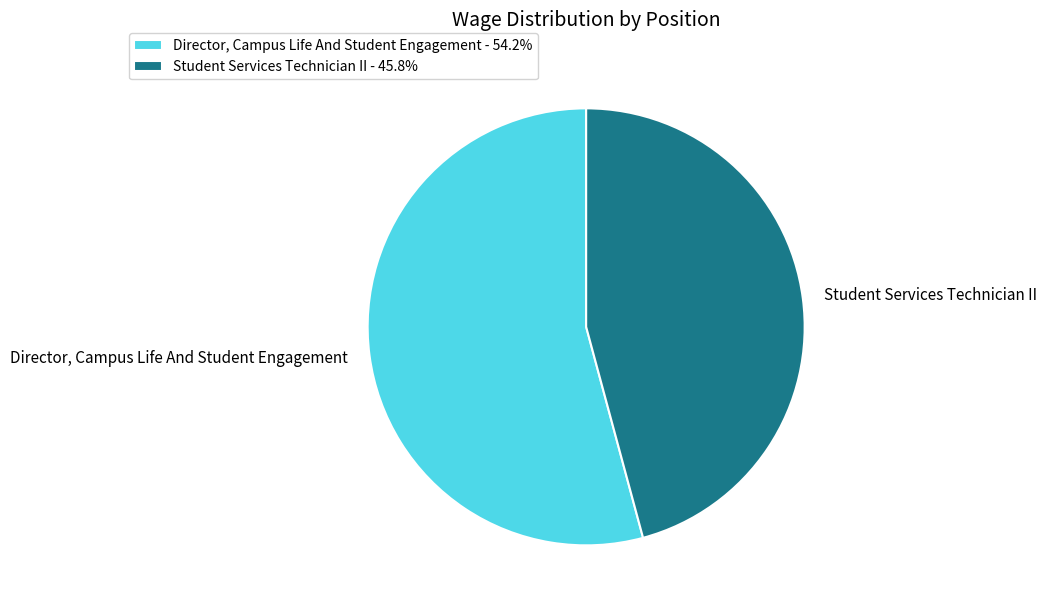

Do Director, Campus Life And Student Engagement and Student Services Technician II together represent more than half of the pie?

Yes